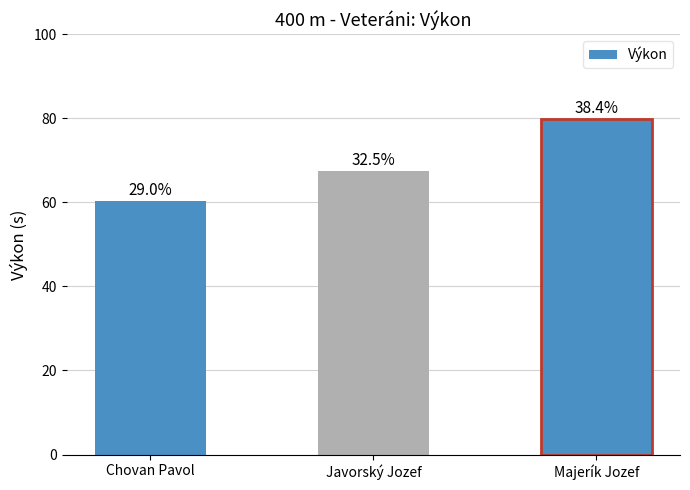

Does the chart contain any negative values?

No